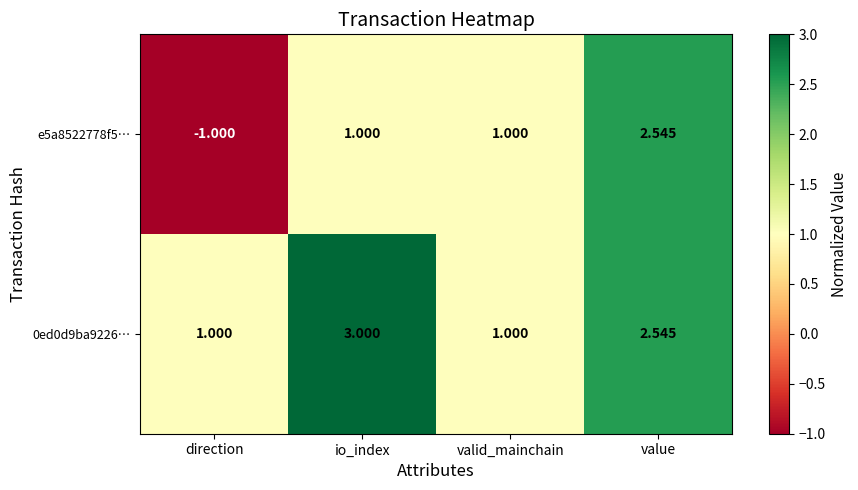

Where is 0ed0d9ba9226… nearest to the value 2?

value